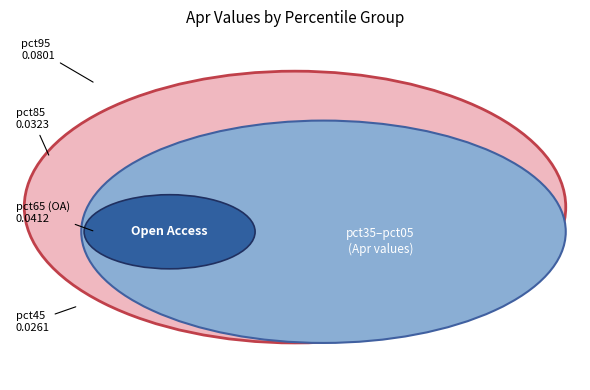

Does any single category account for the majority?

No